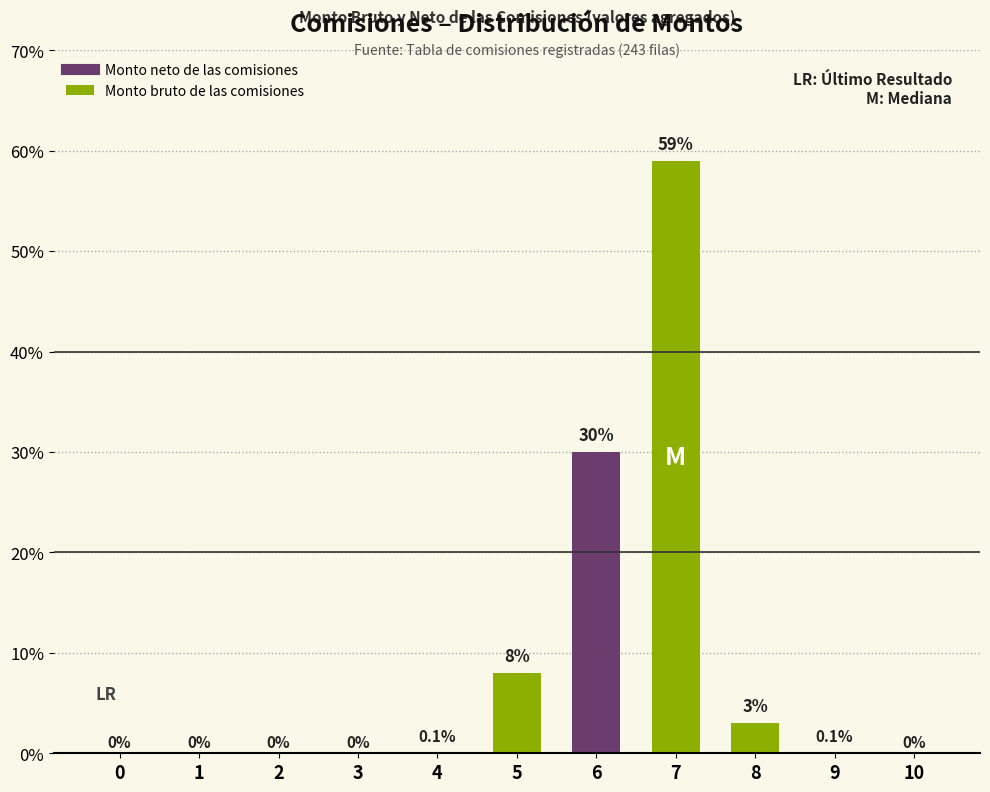

Between 1 and 6, which is larger?

6